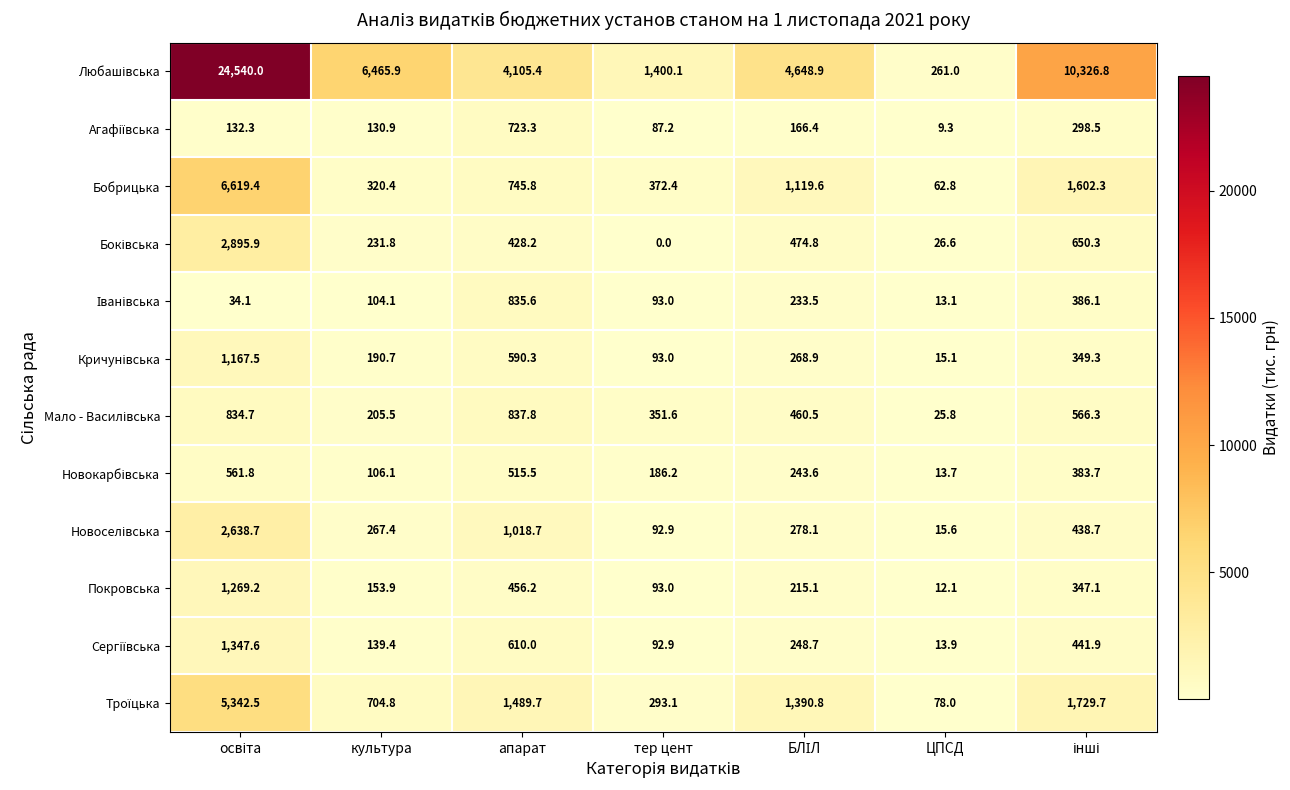

How many series are shown in this chart?

12